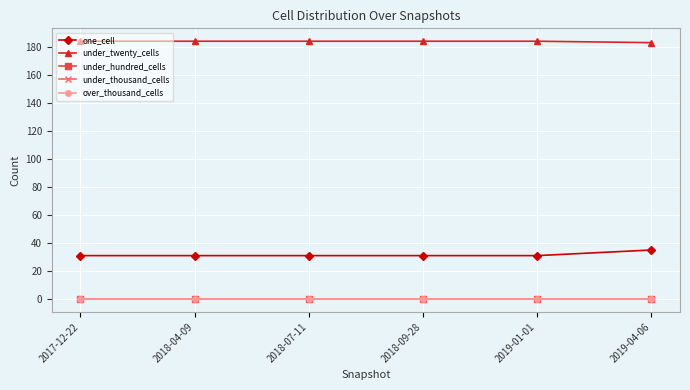

Is the value of one_cell at 2019-01-01 greater than the value of over_thousand_cells at 2018-09-28?

Yes